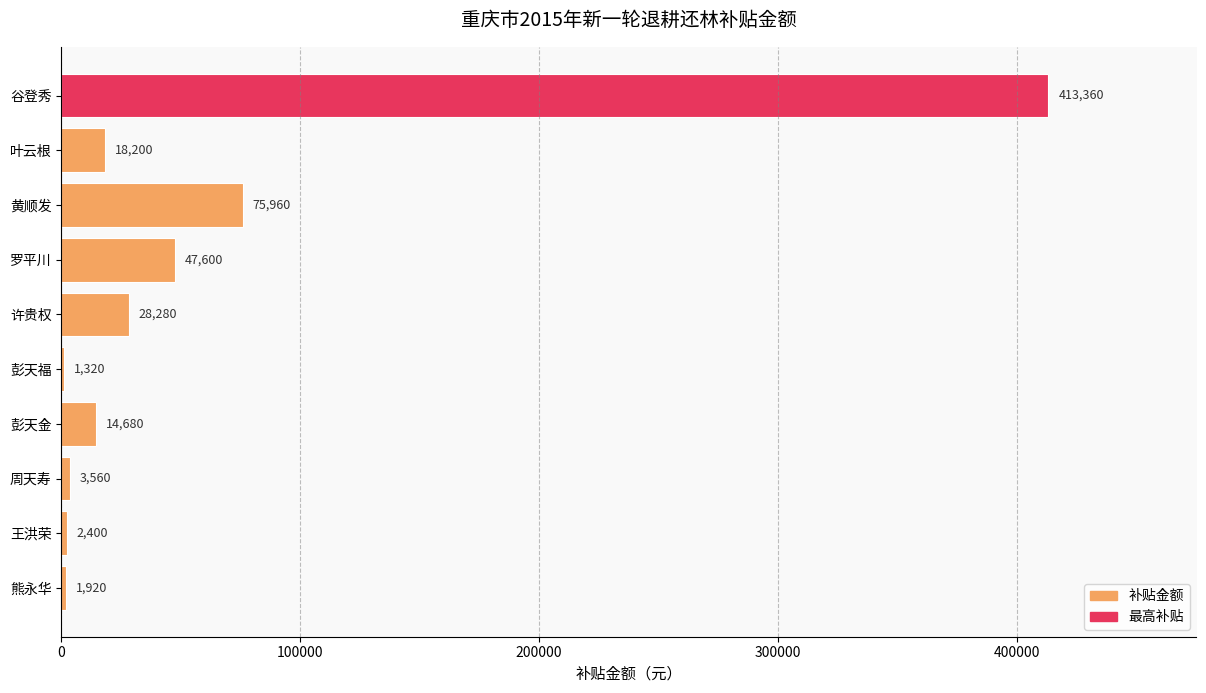

The chart shows a value of 14680 at 彭天金. True or false?

True